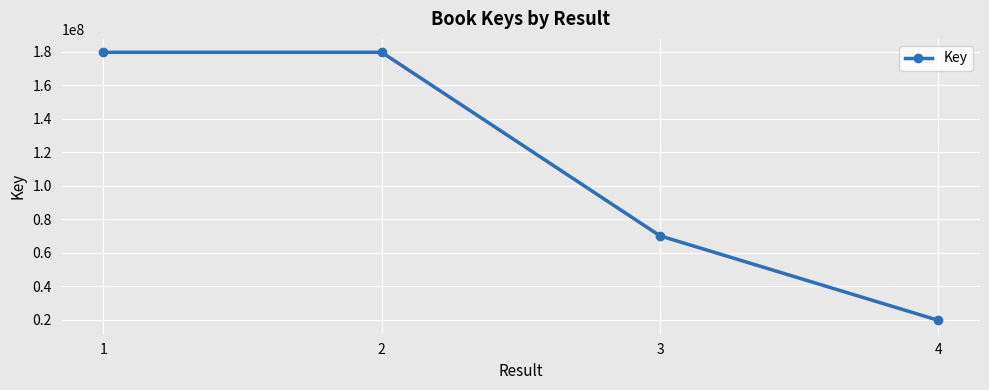

True or false: there are more than 1 points higher than both neighbors.

False